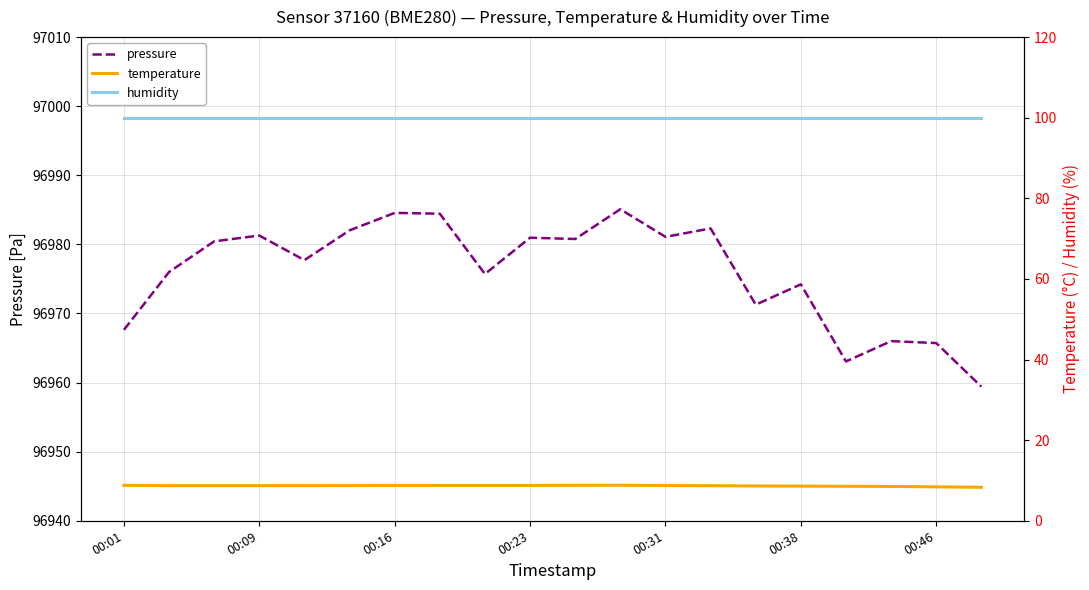

What is the sum of all pressure values?

1939519.8